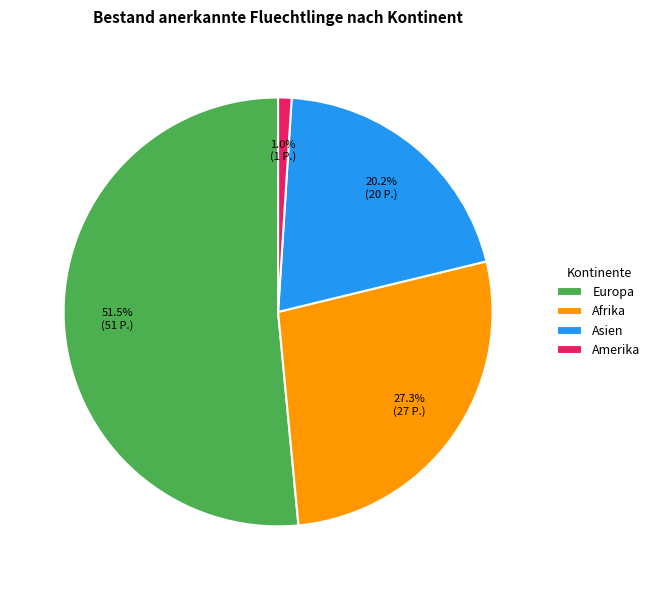

What is the ratio of the value at Asien to the value at Europa?

0.4